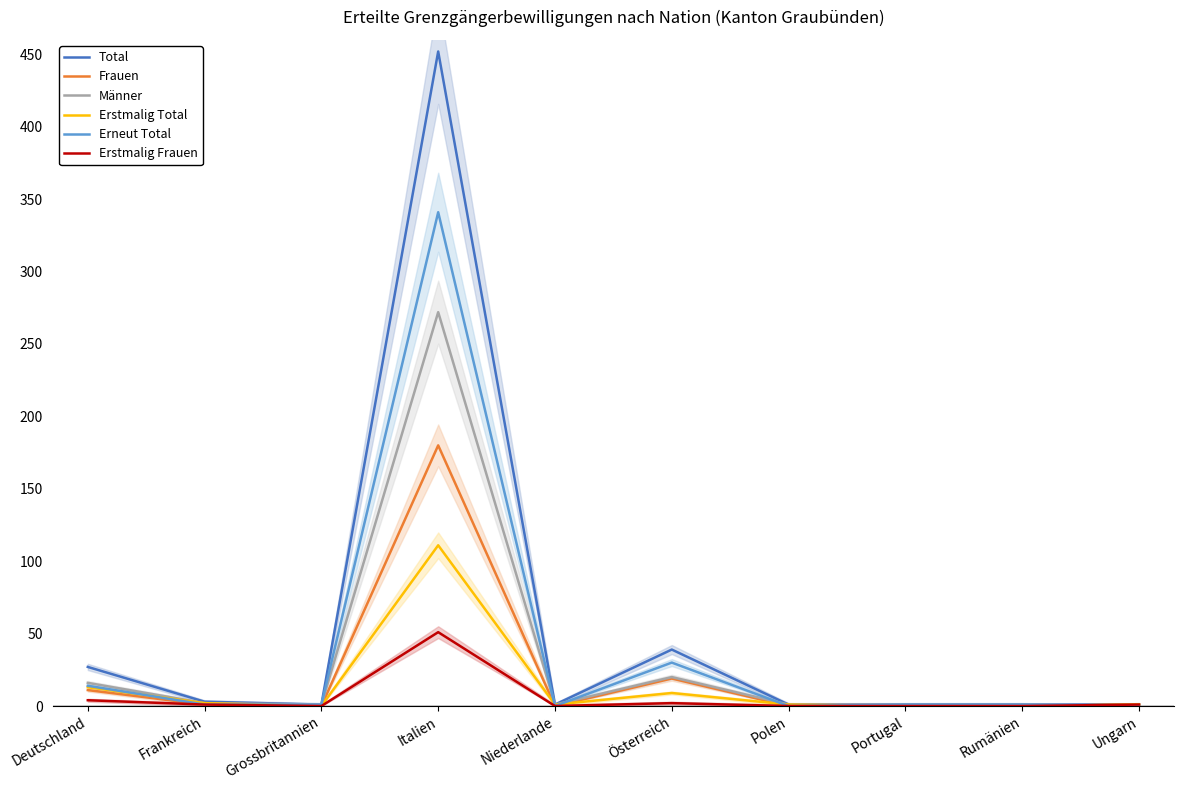

Reading left to right, what are all the values shown in this chart?

Total: 27	3	1	452	1	39	1	1	1	1
Frauen: 11	1	0	180	0	19	0	0	0	1
Männer: 16	2	1	272	1	20	1	1	1	0
Erstmalig Total: 13	2	0	111	1	9	1	0	0	1
Erneut Total: 14	1	1	341	0	30	0	1	1	0
Erstmalig Frauen: 4	1	0	51	0	2	0	0	0	1